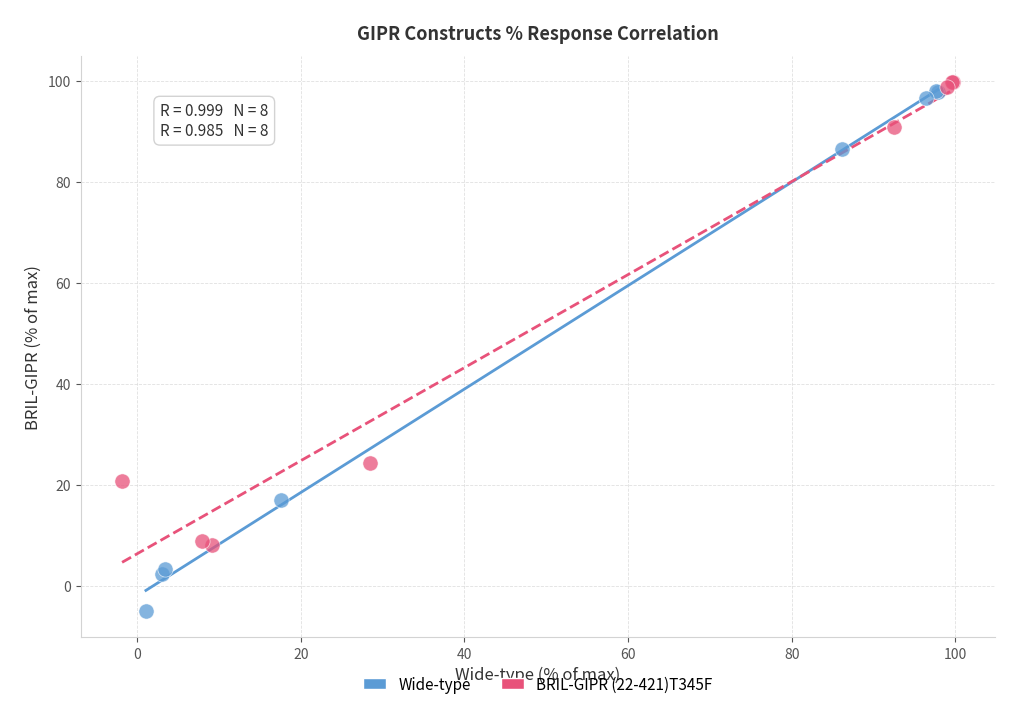

Which series has the widest spread of Y values?

Wide-type